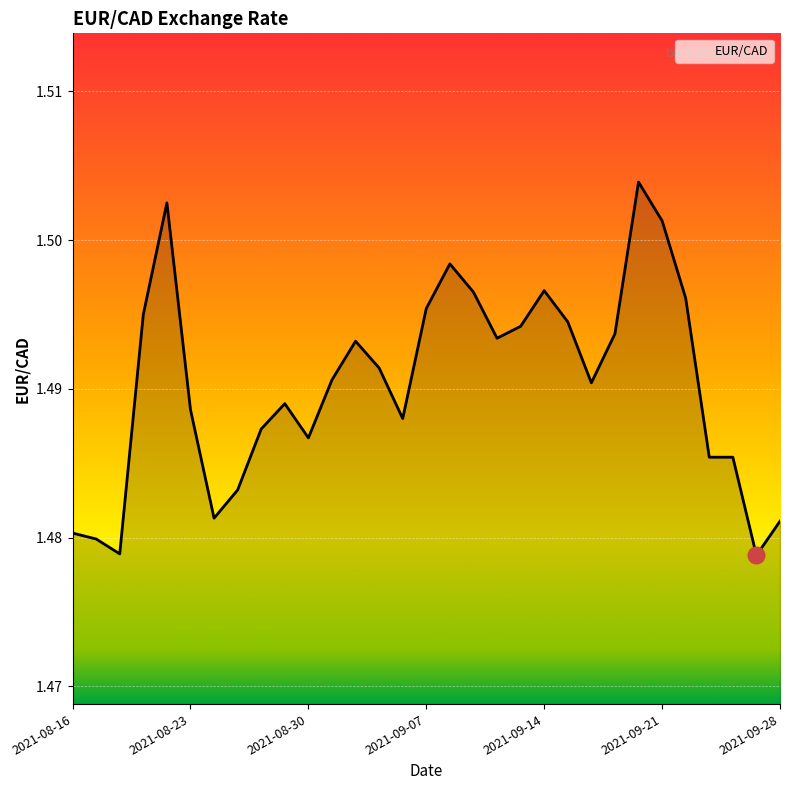

List the labels in order of value, smallest first.

2021-09-27, 2021-08-18, 2021-08-17, 2021-08-16, 2021-09-28, 2021-08-24, 2021-08-25, 2021-09-23, 2021-09-24, 2021-08-30, 2021-08-26, 2021-09-03, 2021-08-23, 2021-08-27, 2021-09-16, 2021-08-31, 2021-09-02, 2021-09-01, 2021-09-10, 2021-09-17, 2021-09-13, 2021-09-15, 2021-08-19, 2021-09-07, 2021-09-22, 2021-09-09, 2021-09-14, 2021-09-08, 2021-09-21, 2021-08-20, 2021-09-20